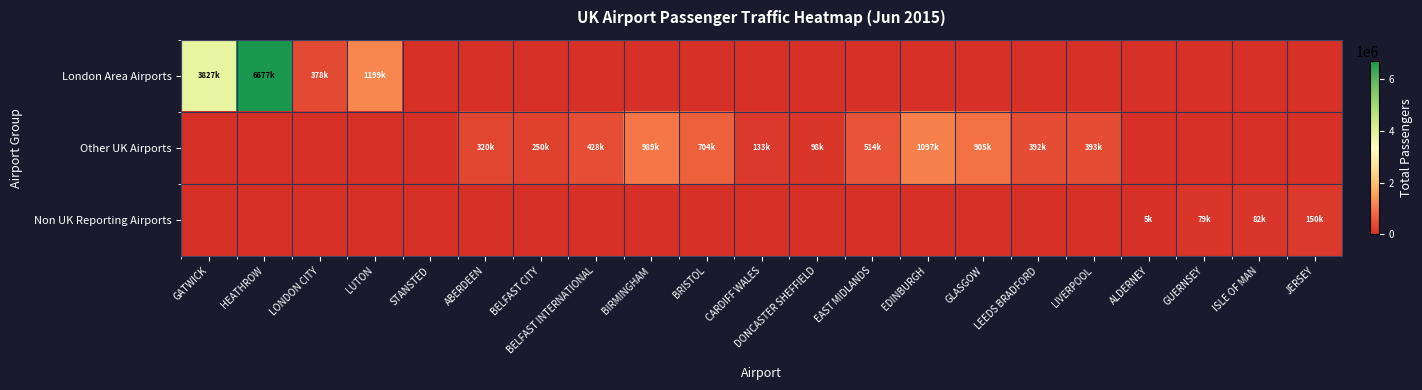

What is the difference between the highest and lowest values at EDINBURGH?

1097272